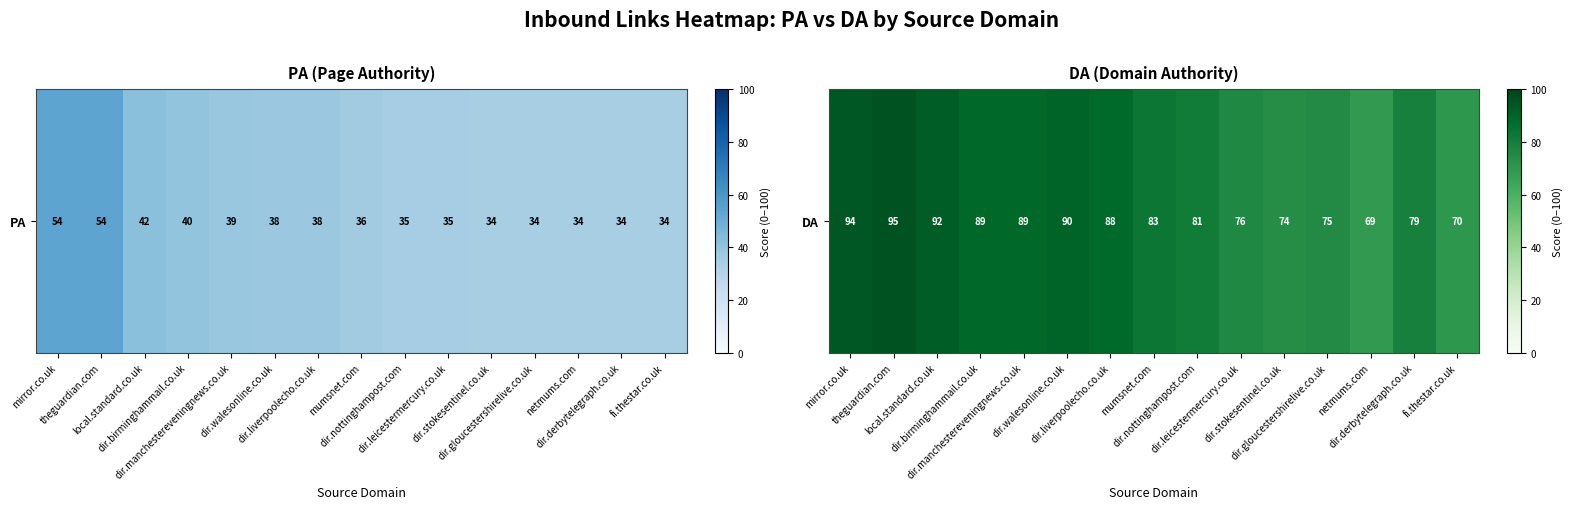

List the labels in order of value, smallest first.

netmums.com, fi.thestar.co.uk, dir.stokesentinel.co.uk, dir.gloucestershirelive.co.uk, dir.leicestermercury.co.uk, dir.derbytelegraph.co.uk, dir.nottinghampost.com, mumsnet.com, dir.liverpoolecho.co.uk, dir.birminghammail.co.uk, dir.manchestereveningnews.co.uk, dir.walesonline.co.uk, local.standard.co.uk, mirror.co.uk, theguardian.com